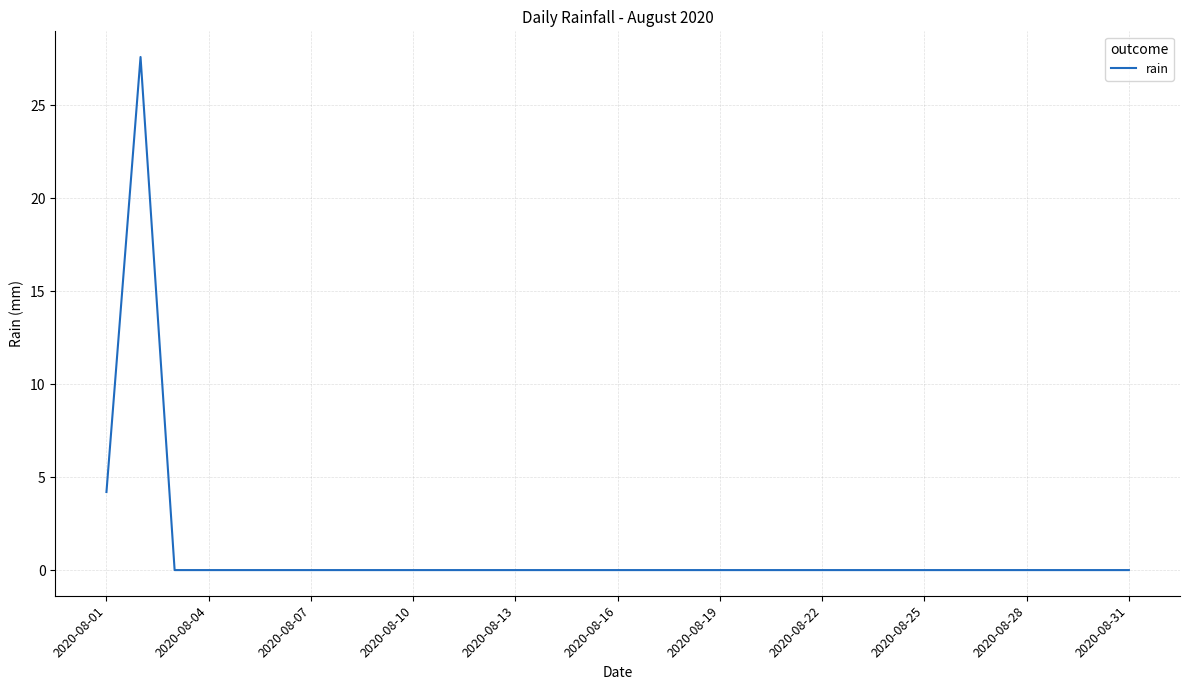

What is the greatest value displayed?

27.6